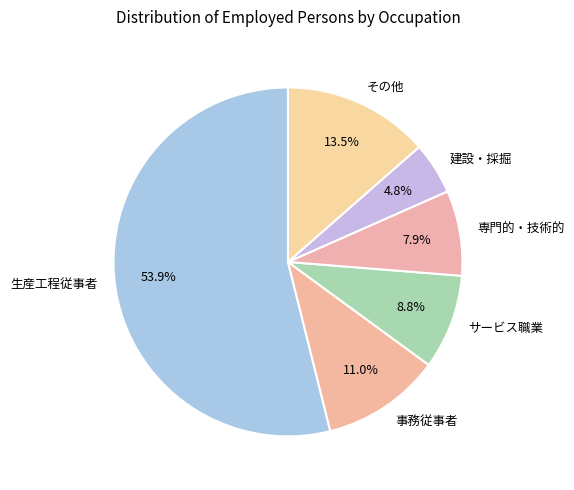

What is the smallest slice in the pie chart?

建設・採掘